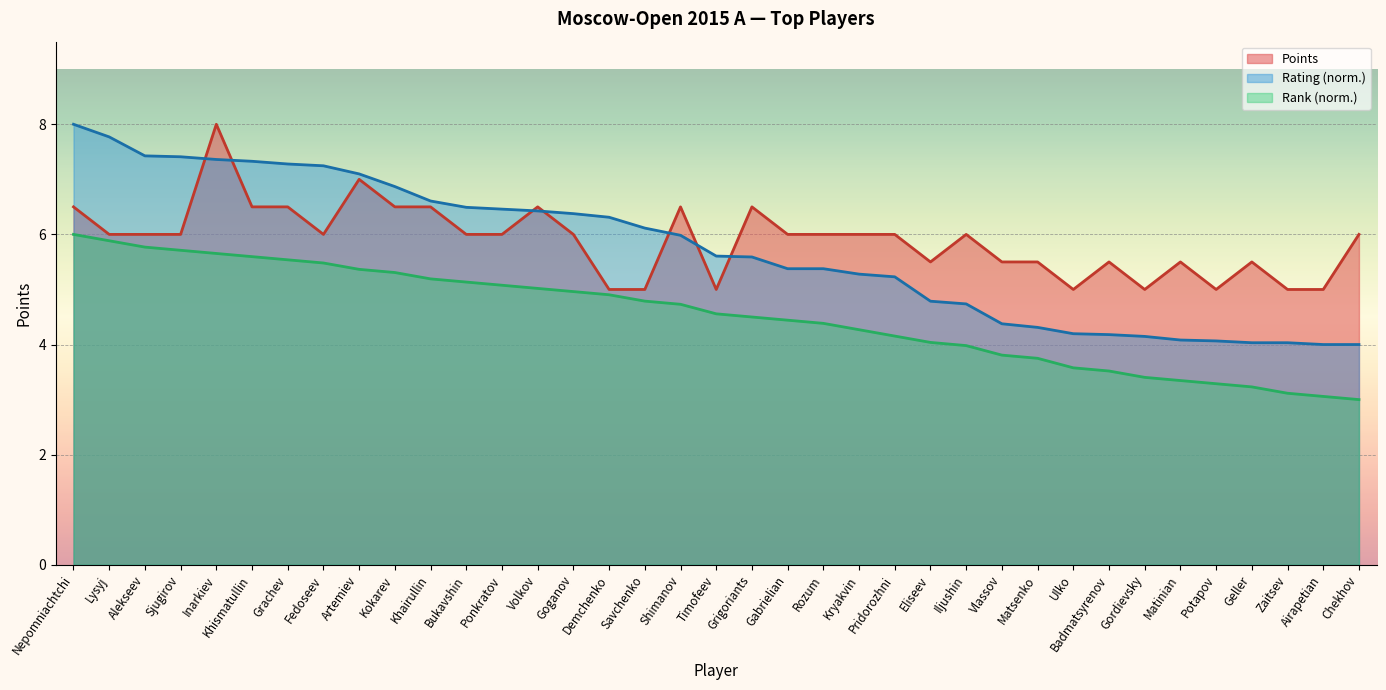

Which has a higher value, Iljushin or Khairullin?

Khairullin